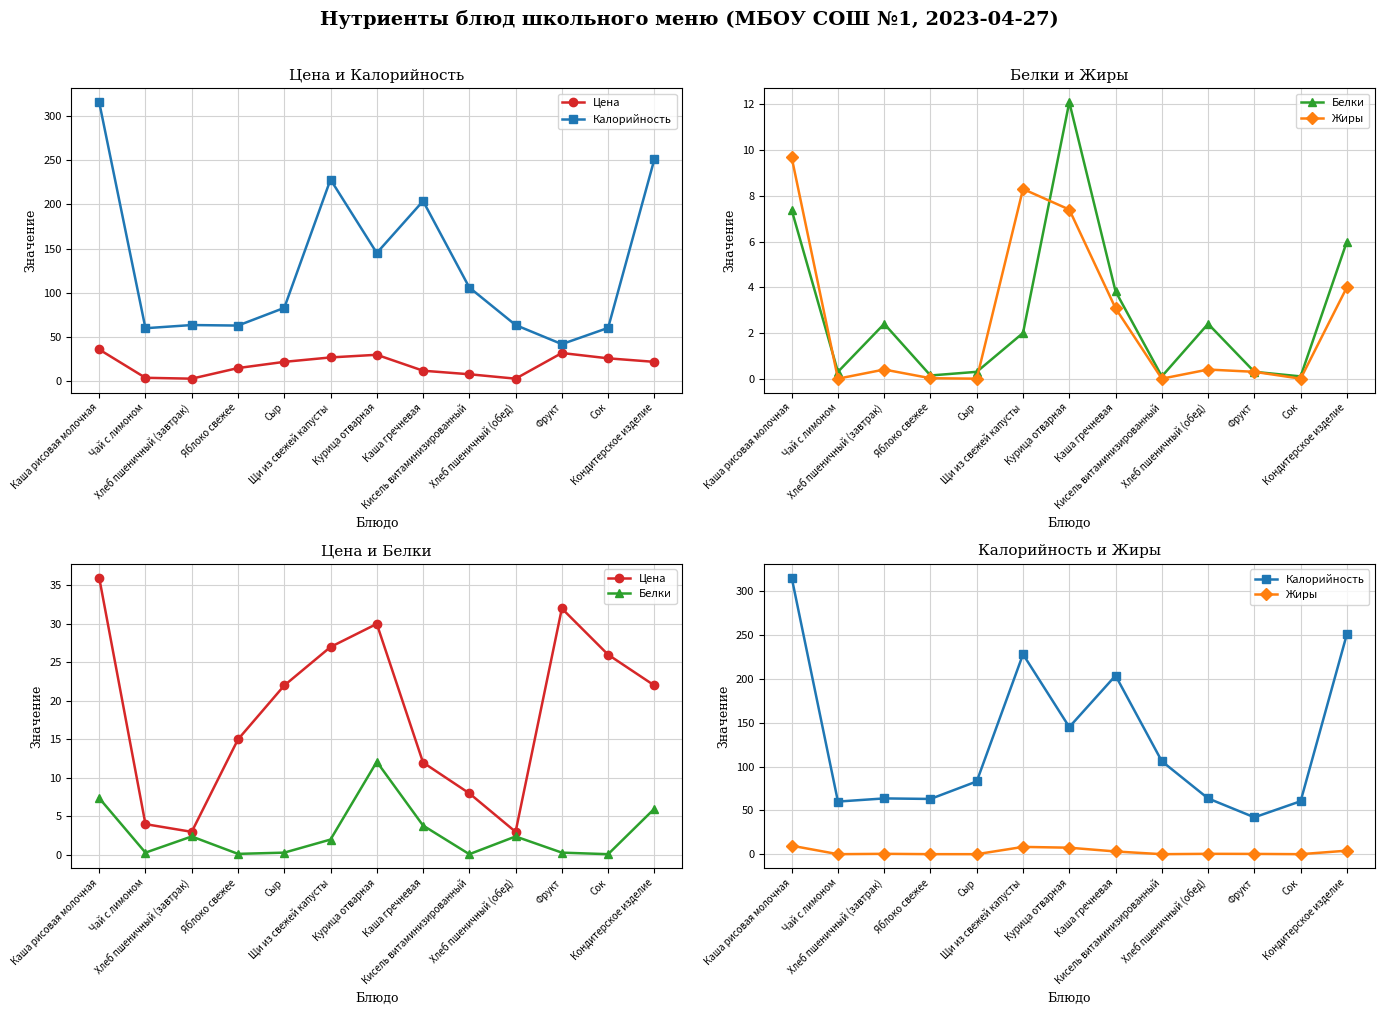

Where does the Калорийность series first go above 83?

Каша рисовая молочная